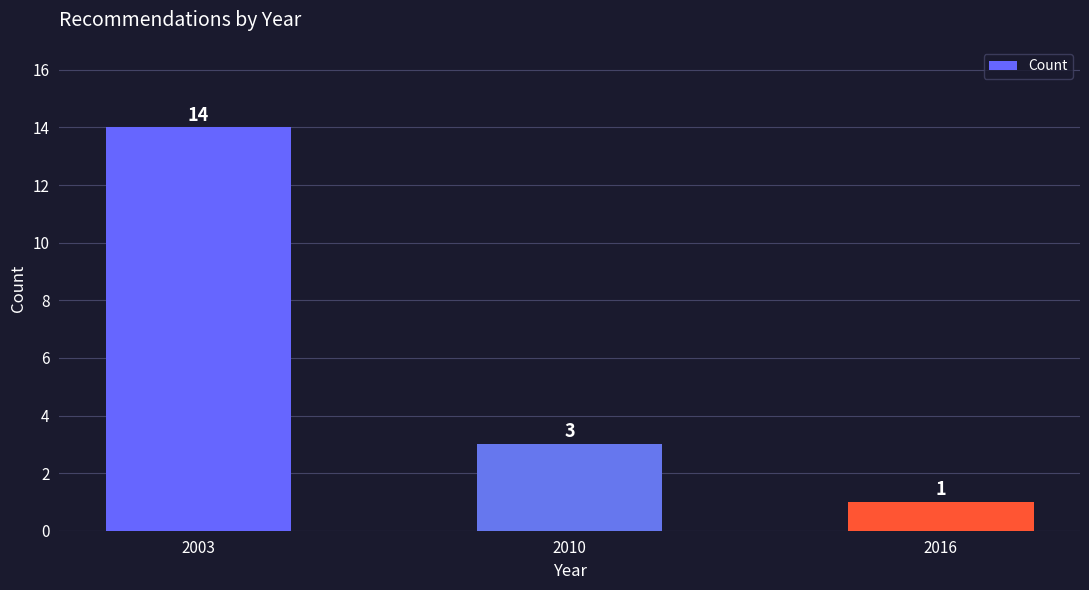

What is the maximum value shown in the chart?

14